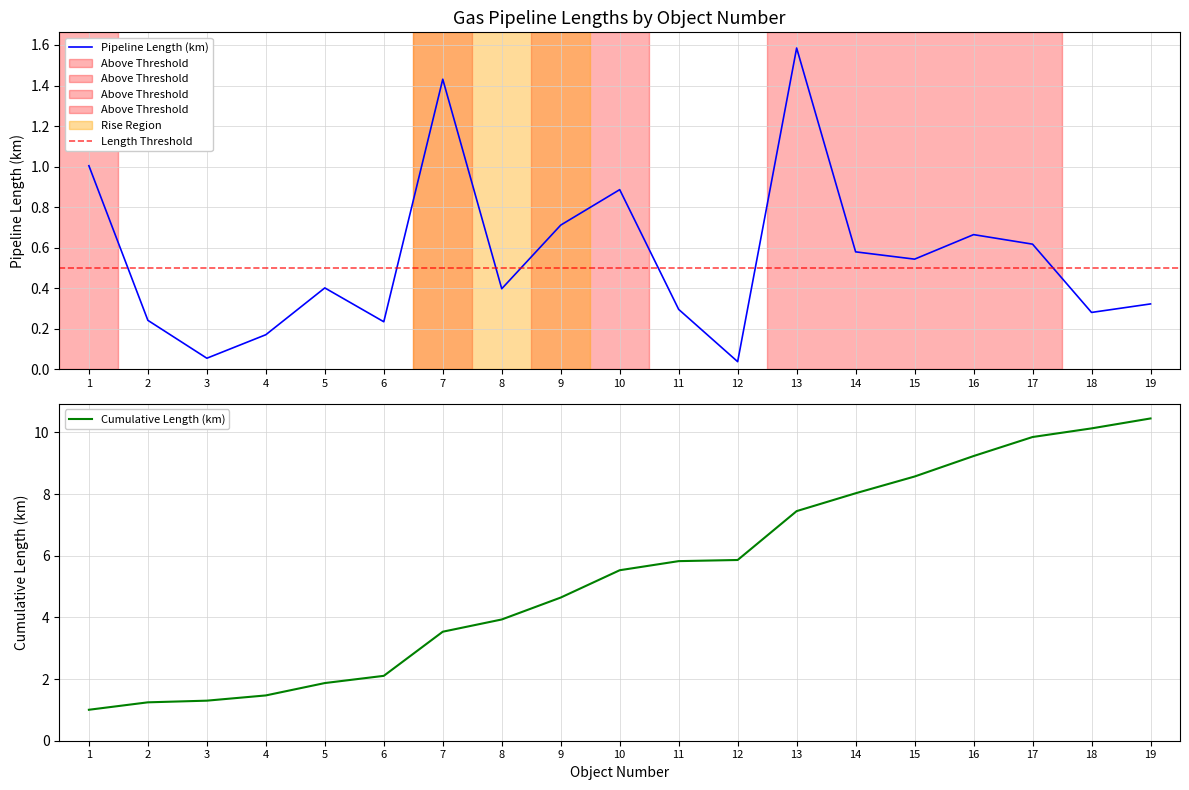

What is the sum of the values at 5 and 10?

1.3